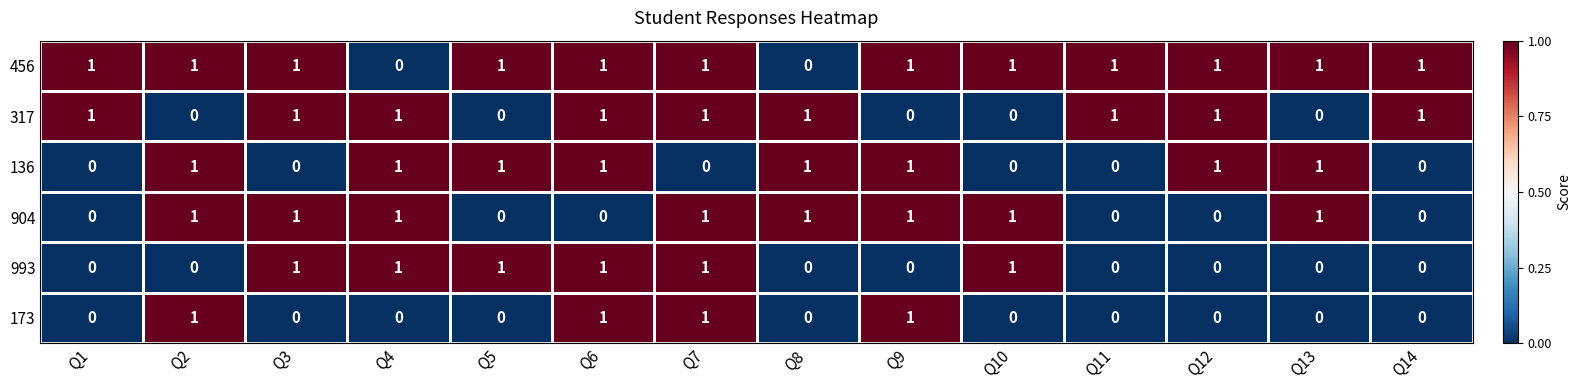

What is the sum of all 317 values?

9